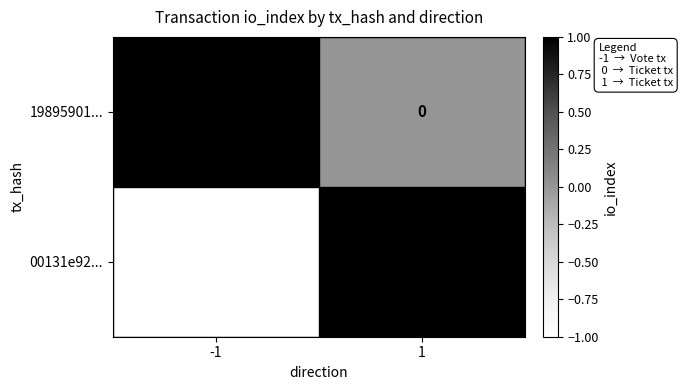

The 19895901... series shows 2 at -1. True or false?

False